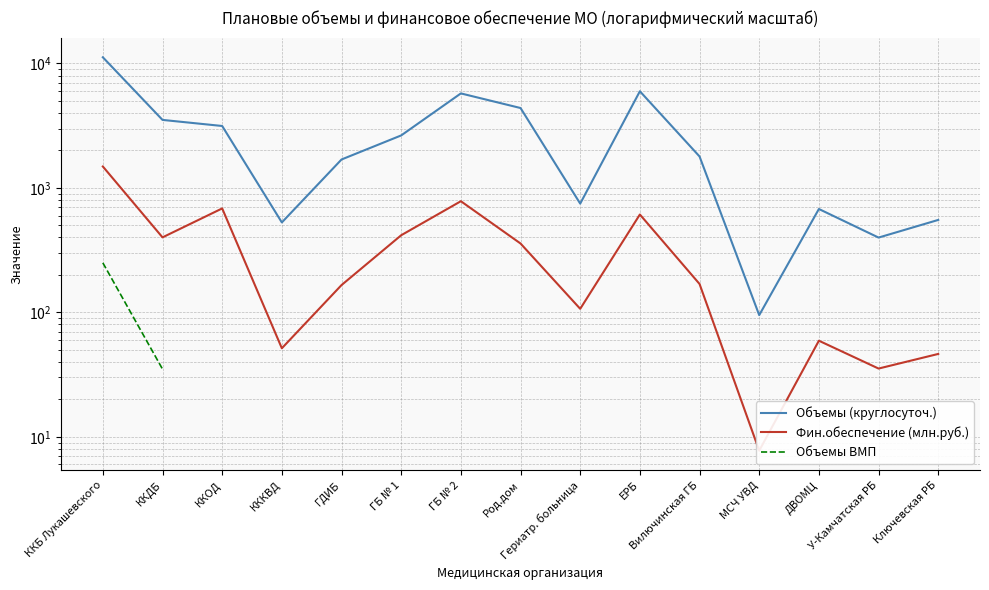

What is the label of the 2nd point from the left?

ККДБ